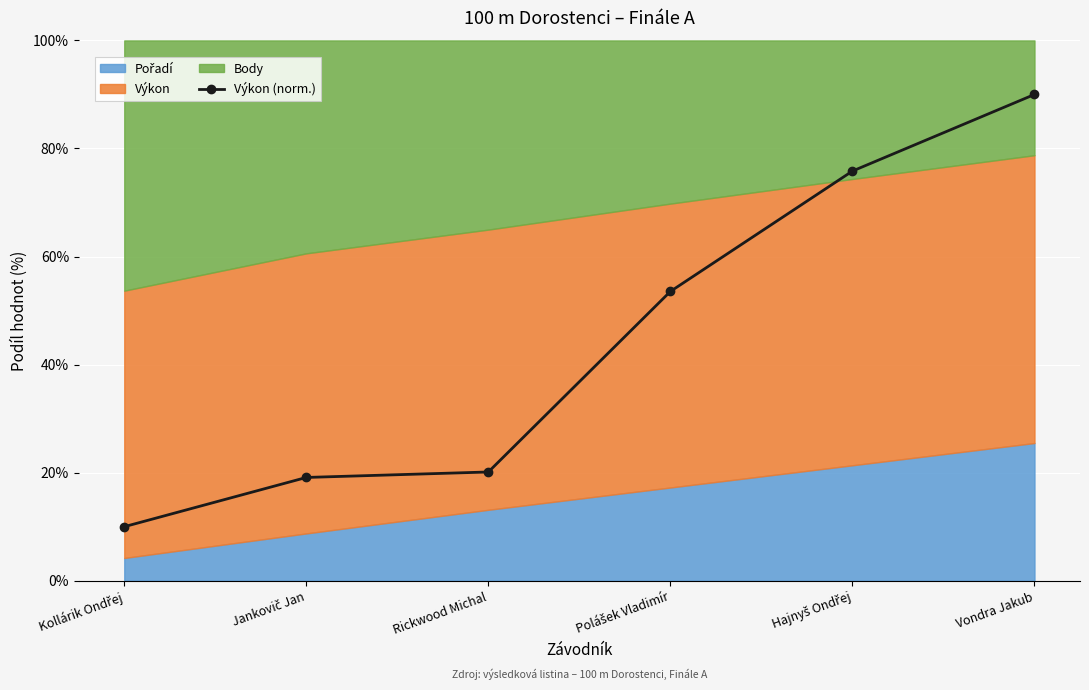

Is it true that the value at Hajnyš Ondřej is 75.8?

True